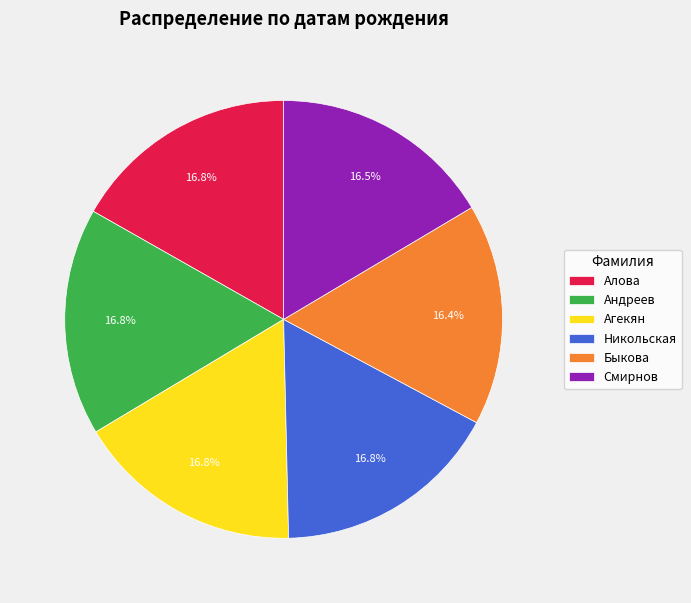

True or false: Смирнов accounts for 7% of the total.

False